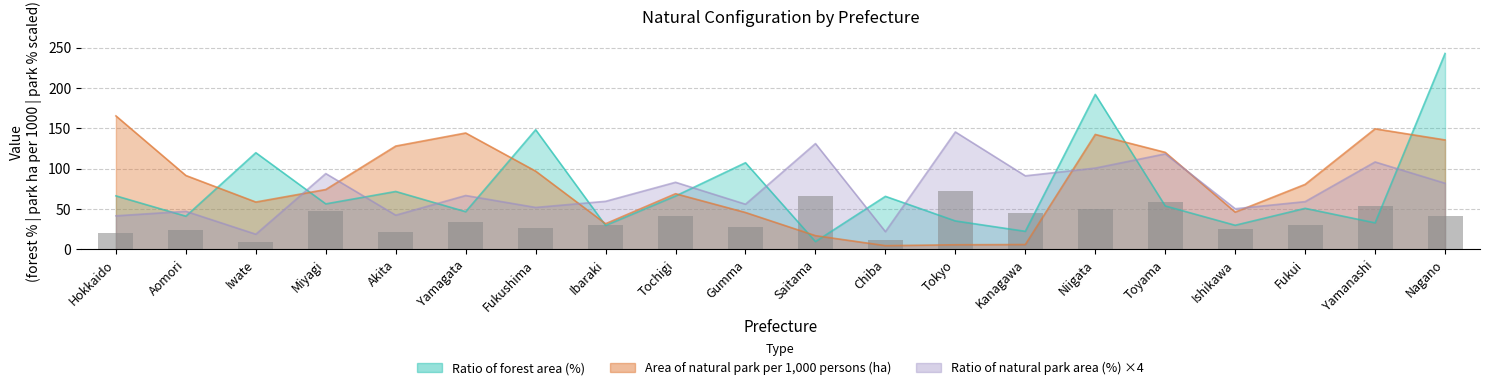

Where does the data first go above 33?

Miyagi